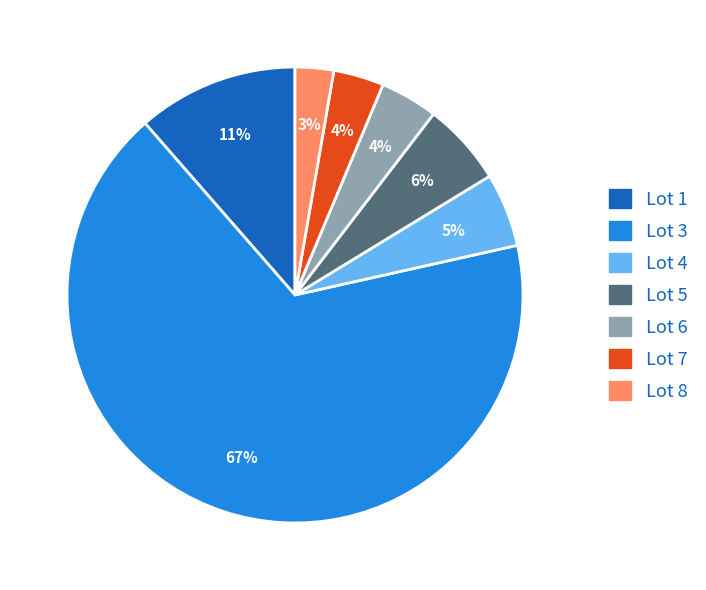

Between Lot 8 and Lot 3, which is larger?

Lot 3